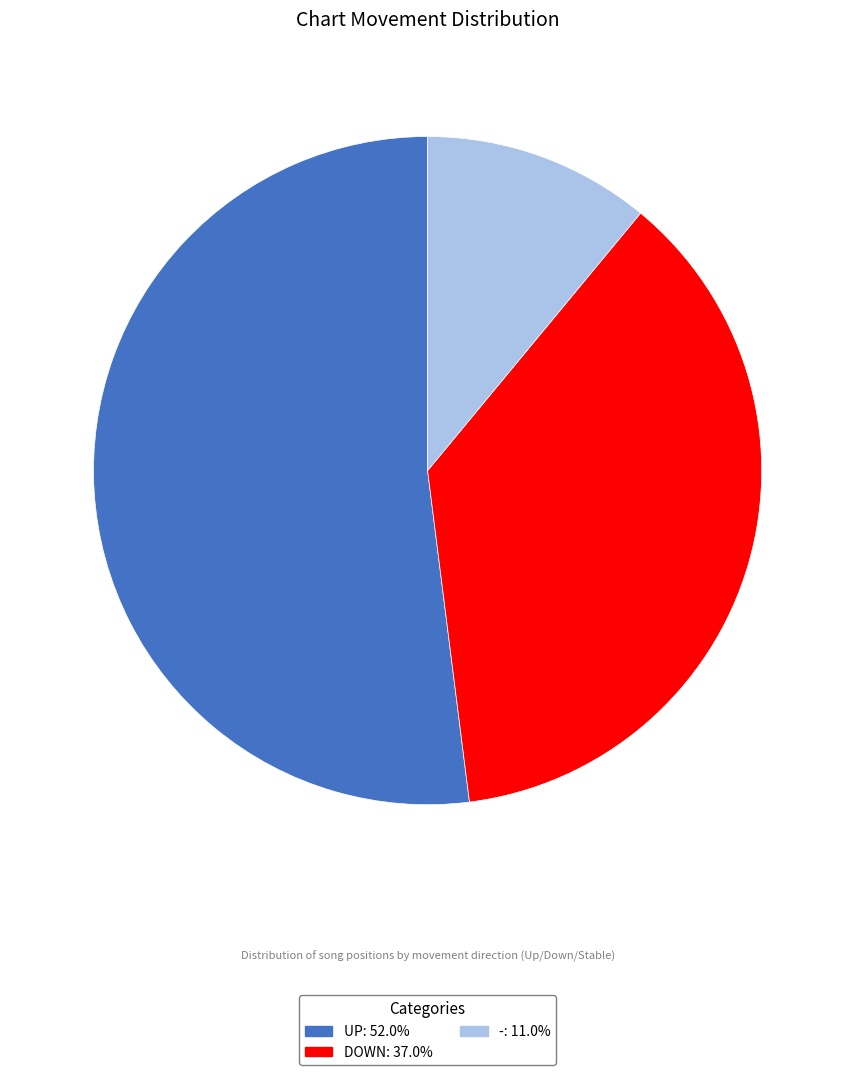

Is there any slice that represents more than half of the pie?

Yes